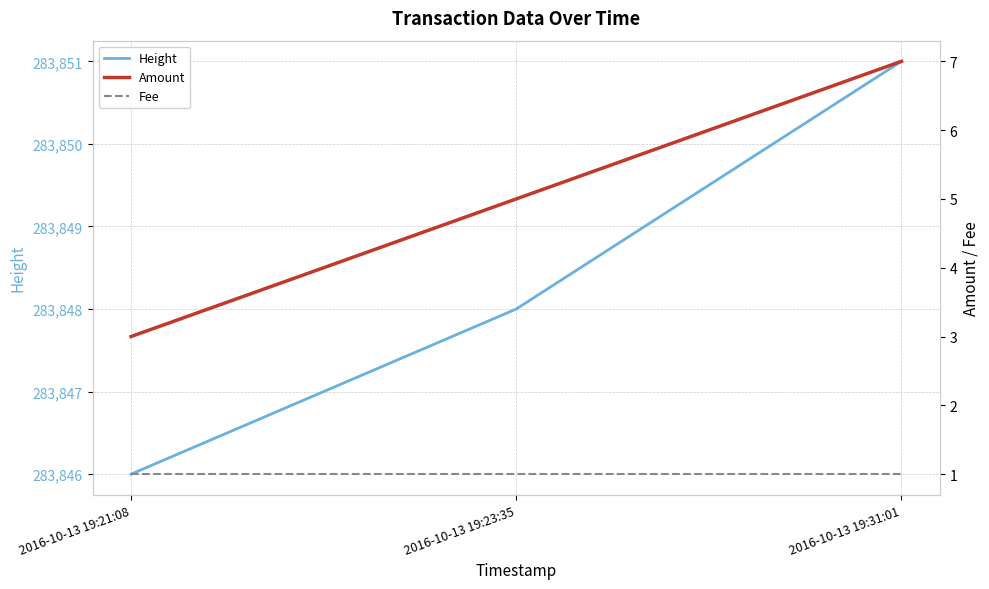

What is the label of the 3rd point from the left?

2016-10-13 19:31:01